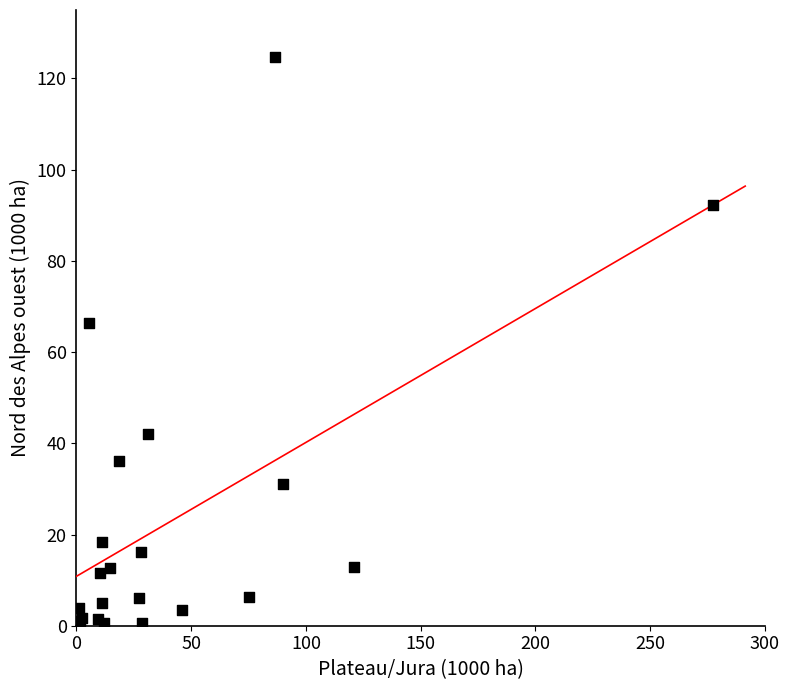

What Y value in the scatter plot is closest to 62?

66.3